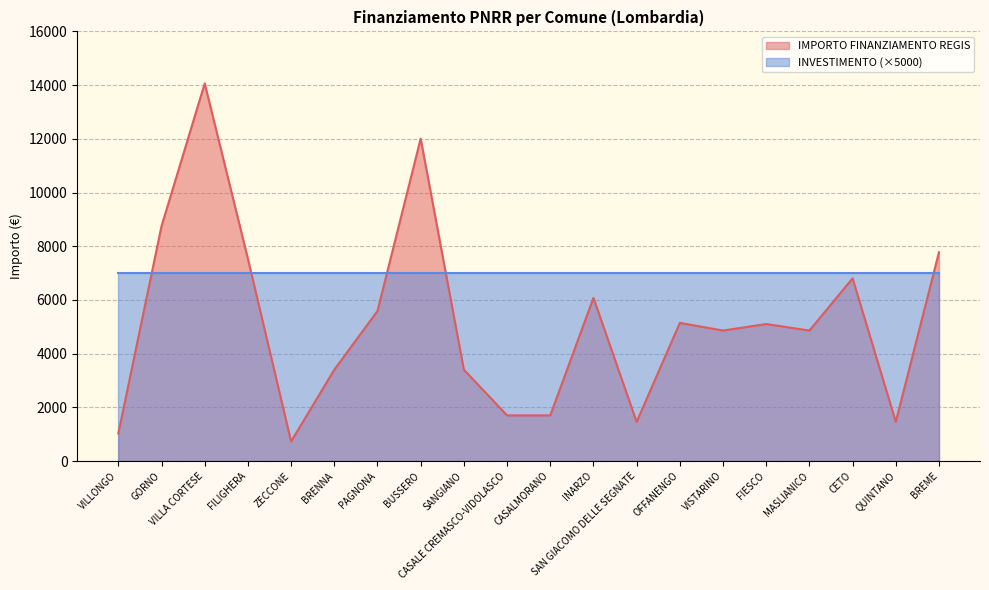

Where is the first local minimum?

ZECCONE